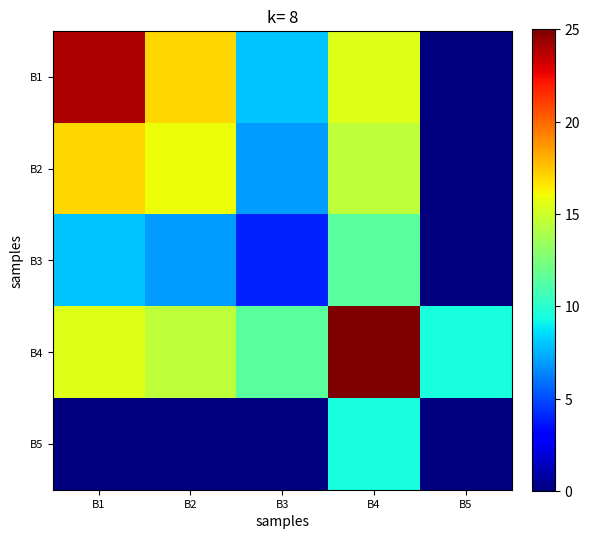

List the series in order of their peak value, highest first.

B4, B1, B2, B3, B5